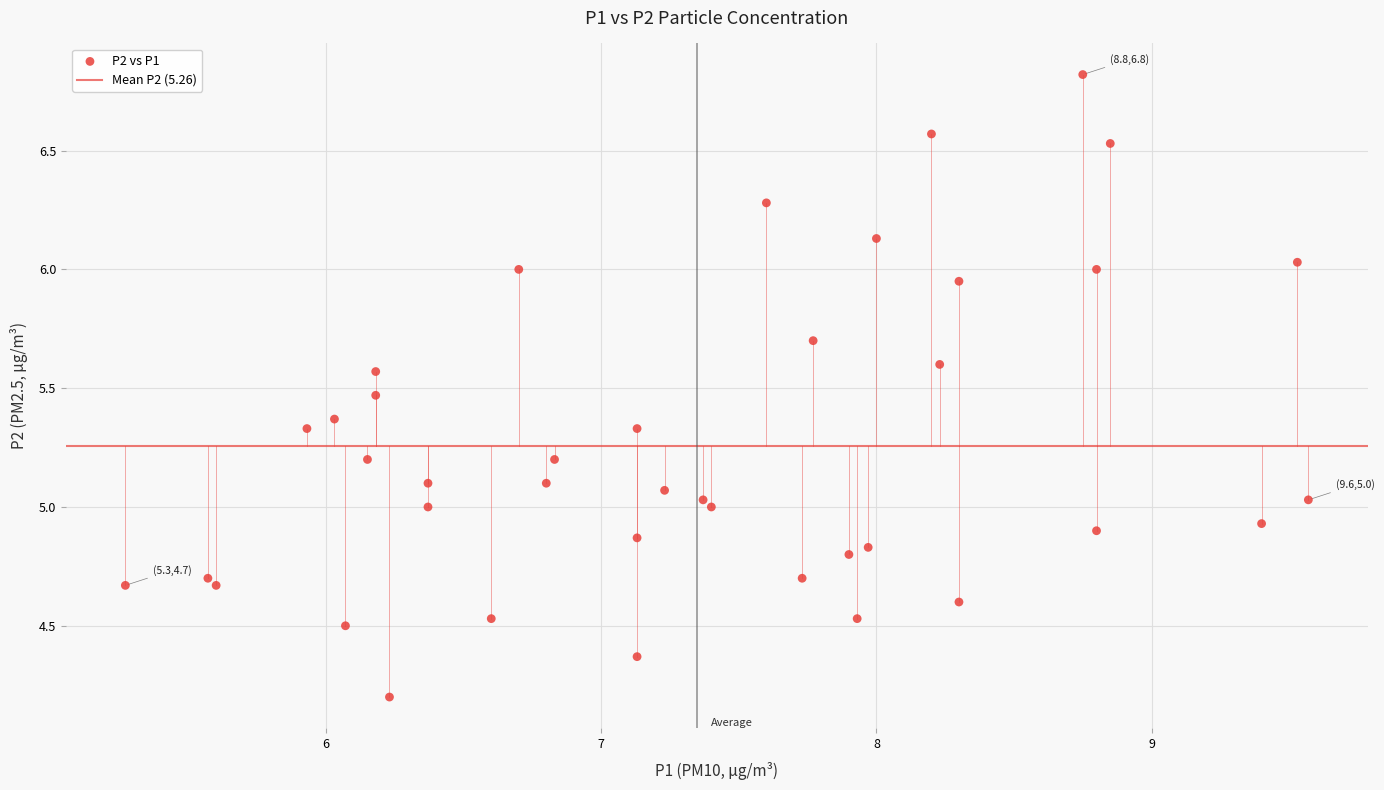

What is the range of X values (max minus min)?

4.3